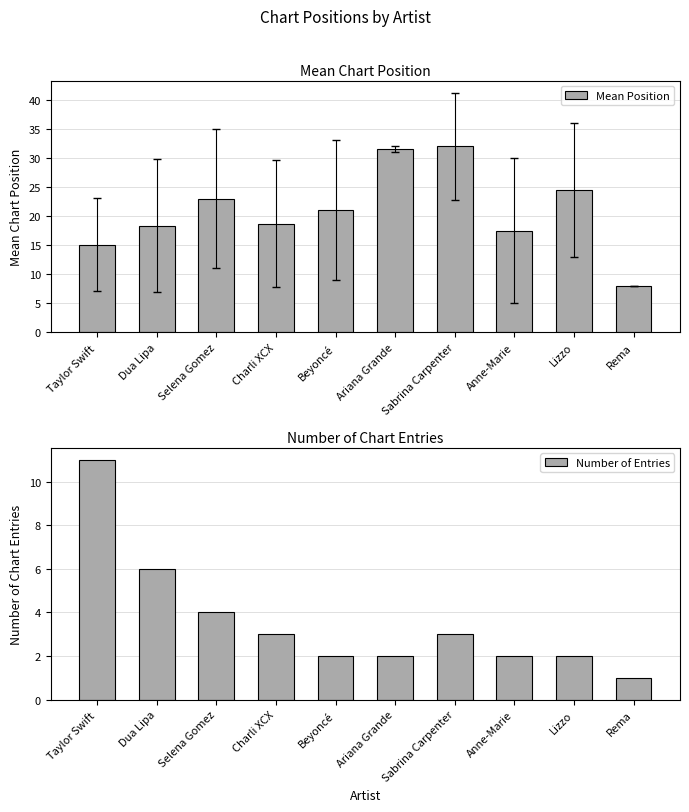

Which series has the largest range (max minus min)?

Mean Position